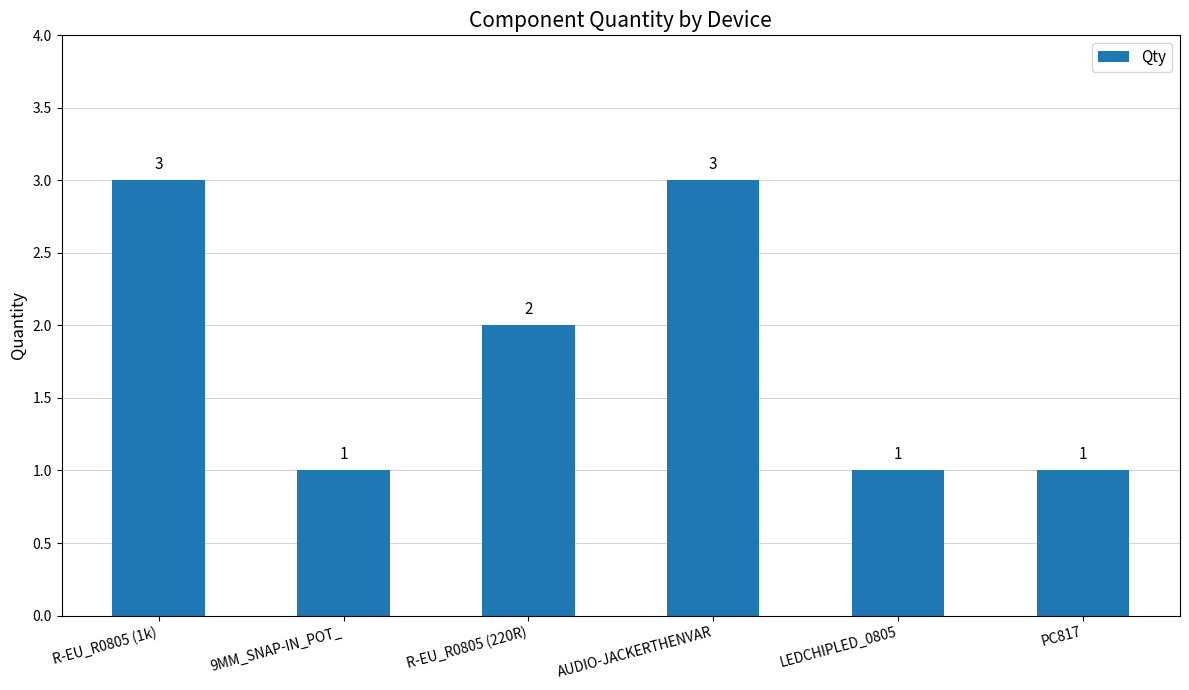

What is the label of the 4th bar from the left?

AUDIO-JACKERTHENVAR